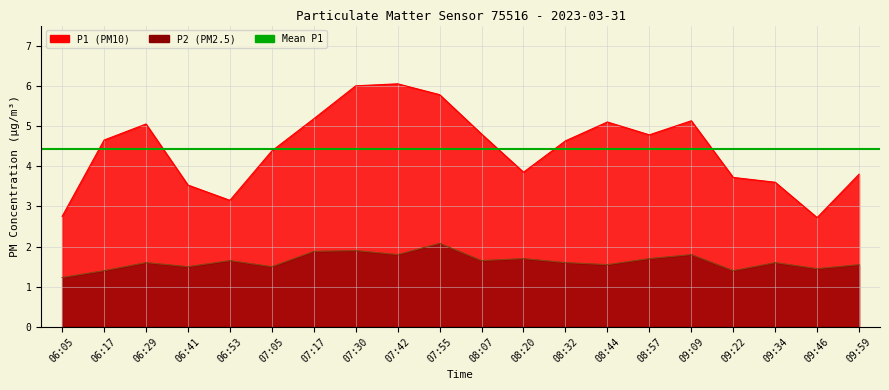

At which category does P2 reach its first local peak?

06:29